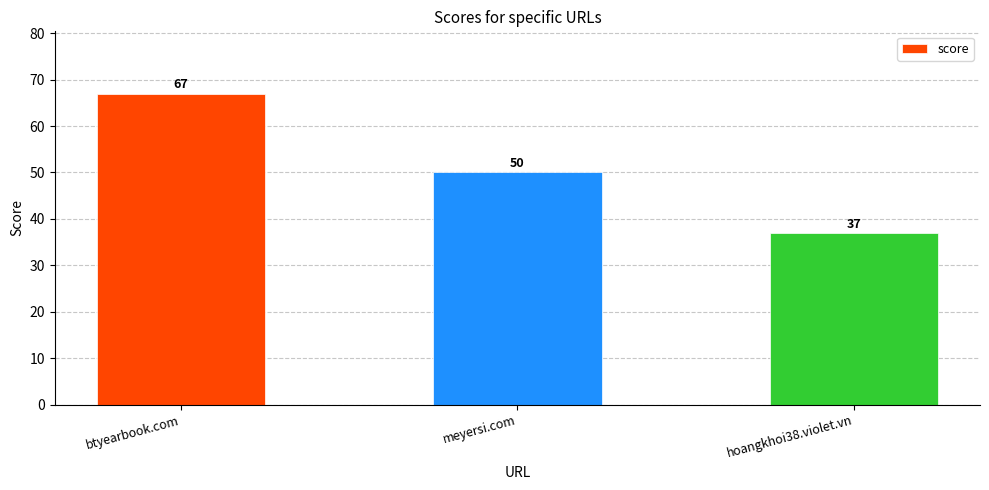

What is the average value?

51